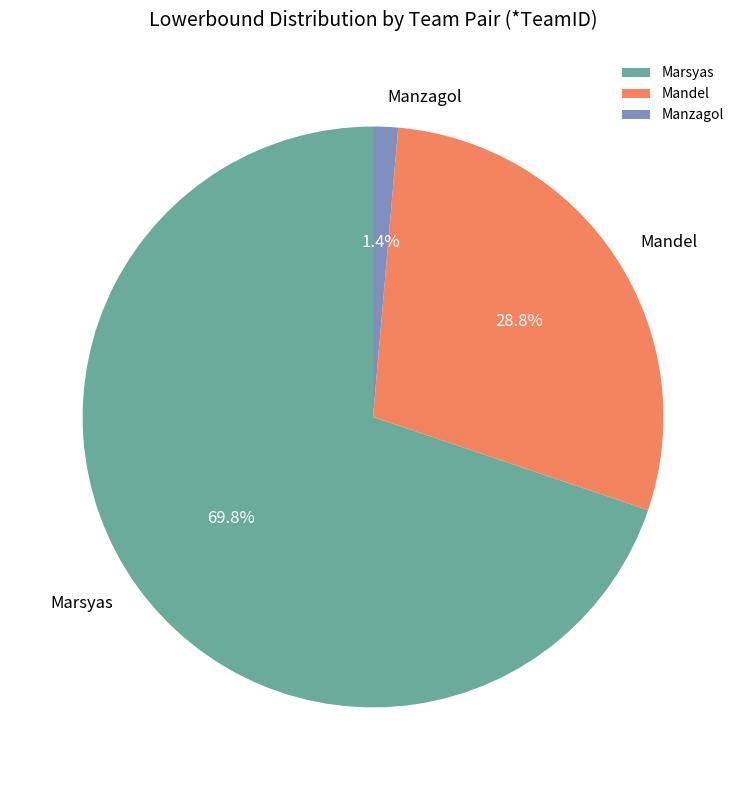

What portion of the pie excludes Mandel?

71.2%